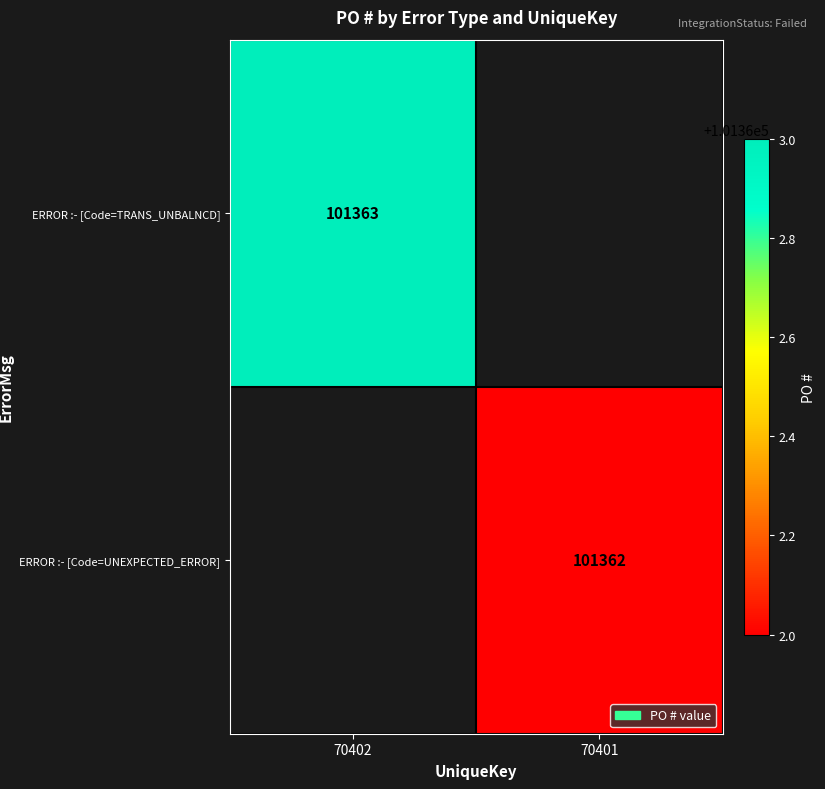

Is the value of ERROR :- [Code=UNEXPECTED_ERROR] at 70401 greater than the value of ERROR :- [Code=TRANS_UNBALNCD] at 70402?

No